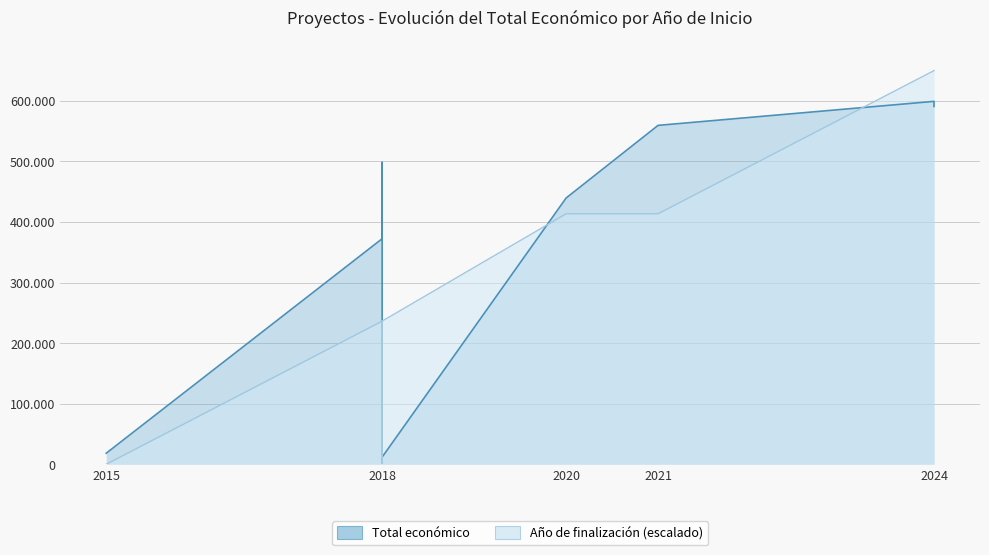

Which label corresponds to the largest value in the chart?

2024